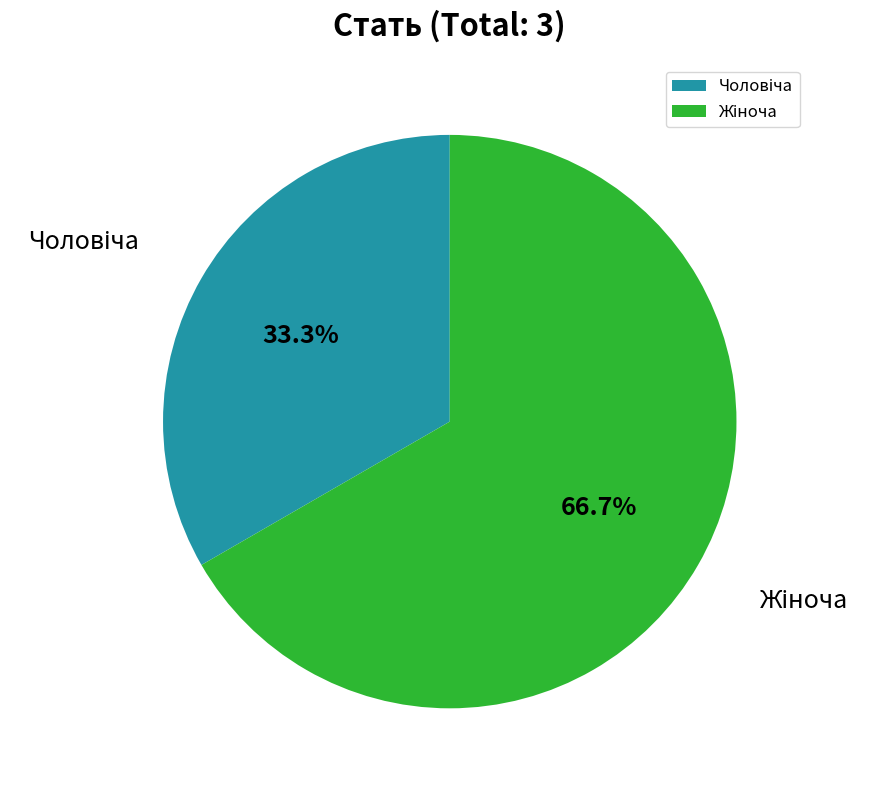

Is there any slice that represents more than half of the pie?

Yes